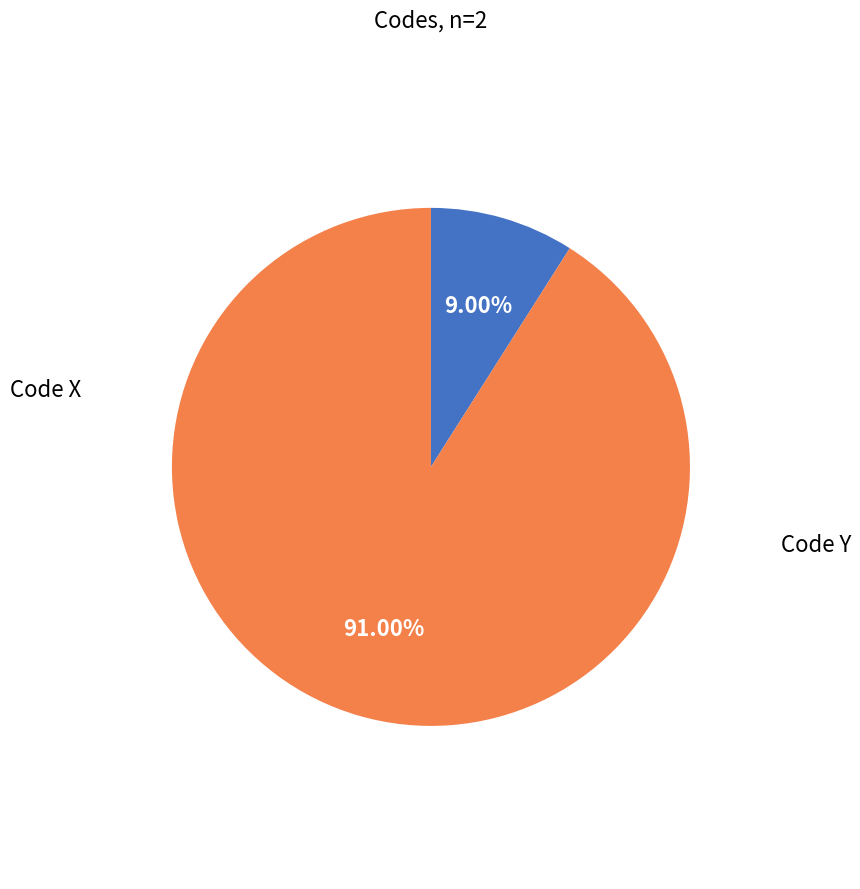

To the nearest percent, what is the difference between the largest and smallest slice percentages?

82%